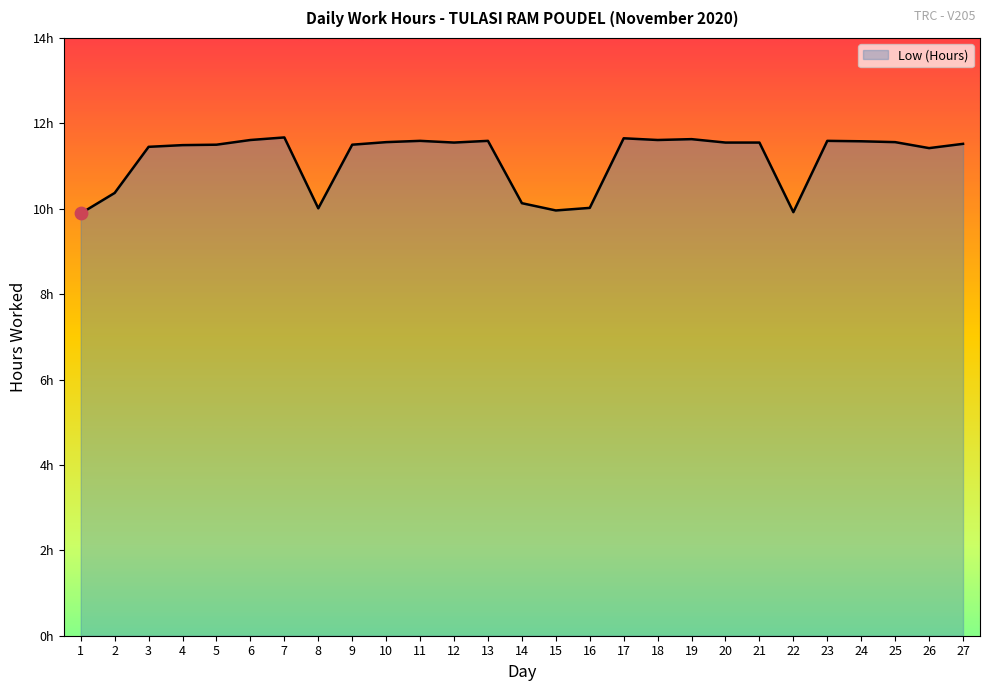

What is the change in value from 11 to 14?

-1.5